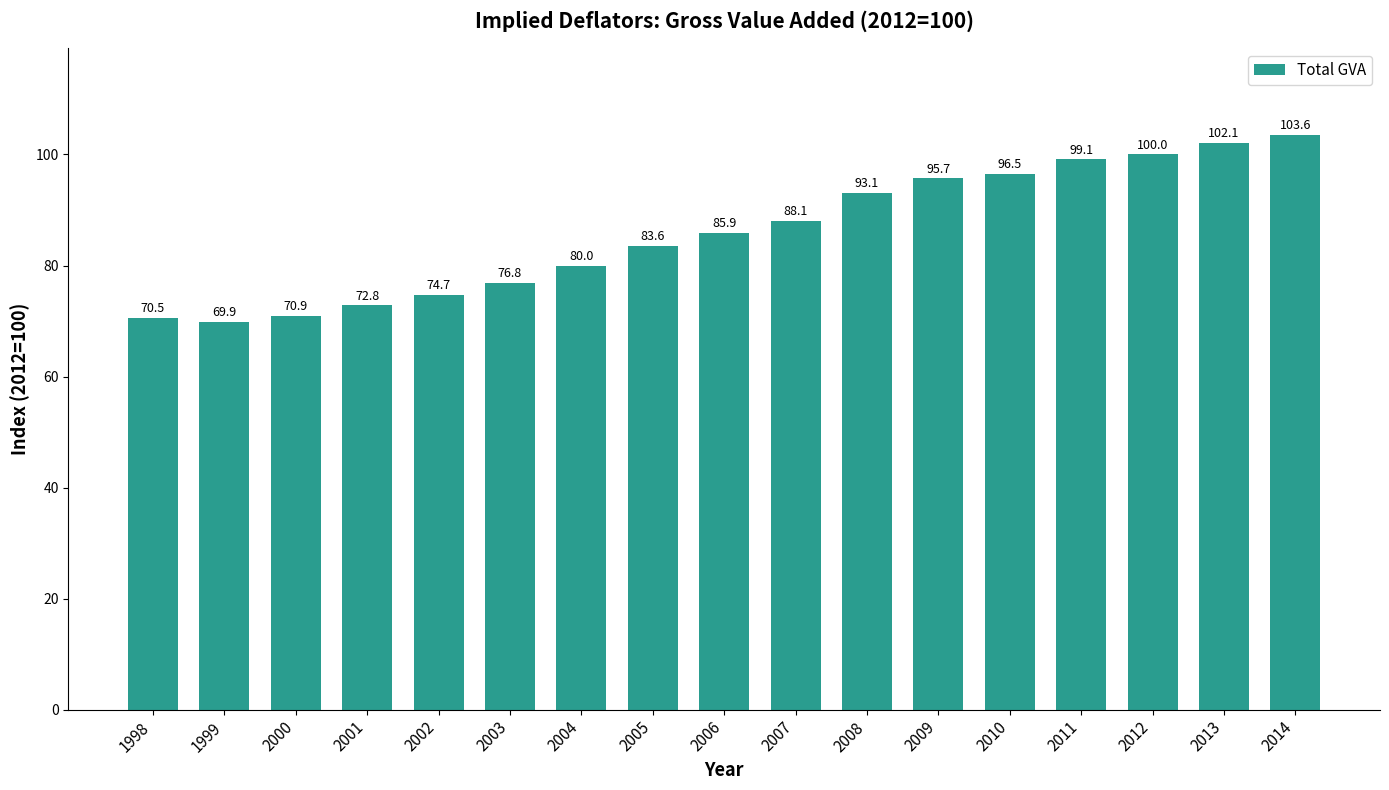

Reading left to right, list all the values displayed in this chart.

70.5	69.9	70.9	72.8	74.7	76.8	80.0	83.6	85.9	88.1	93.1	95.7	96.5	99.1	100.0	102.1	103.6